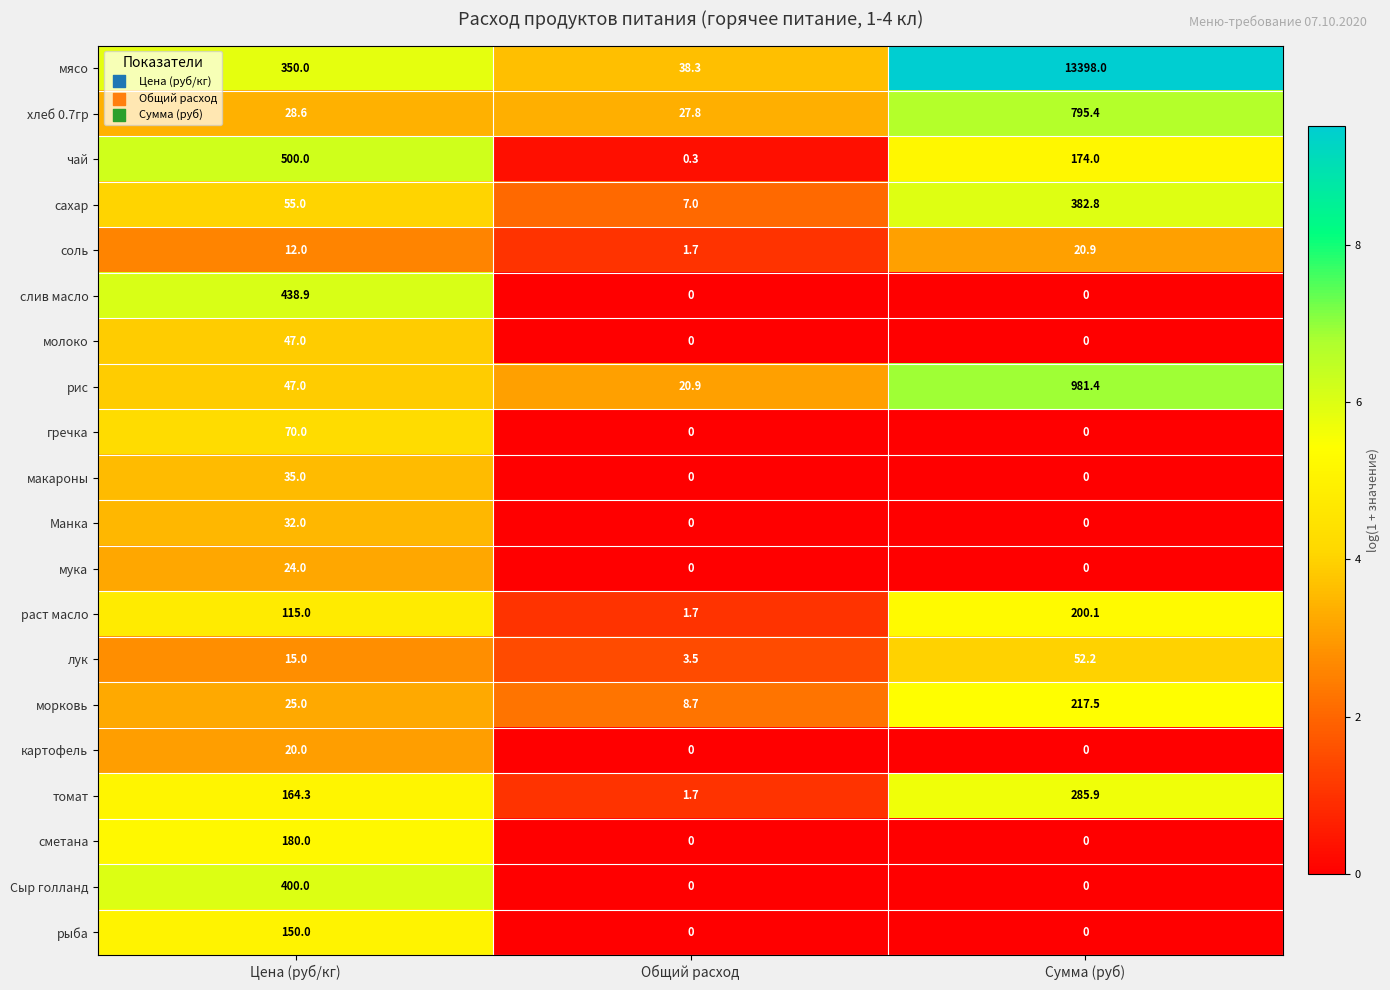

What is the difference between the maximum and minimum values in the рыба series?

150.0